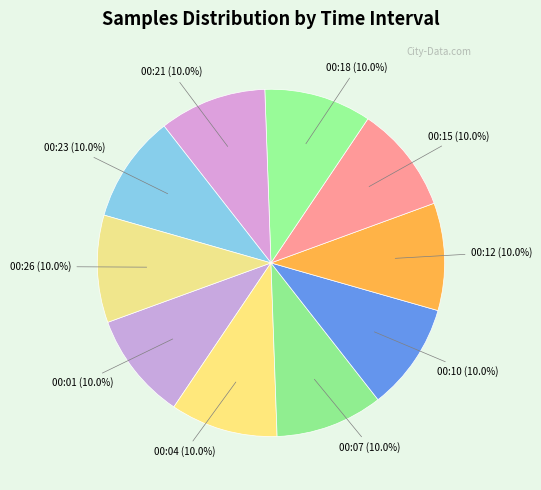

How many segments does this pie chart have?

10